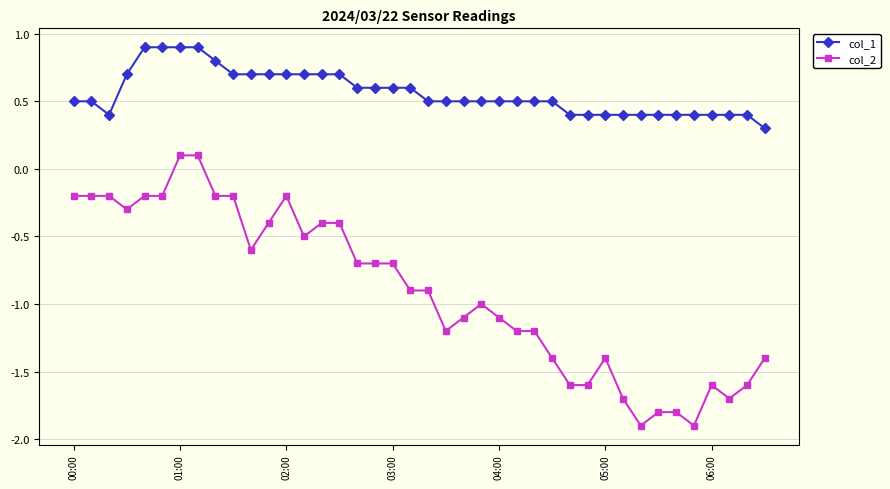

Which series has the largest range (max minus min)?

col_2